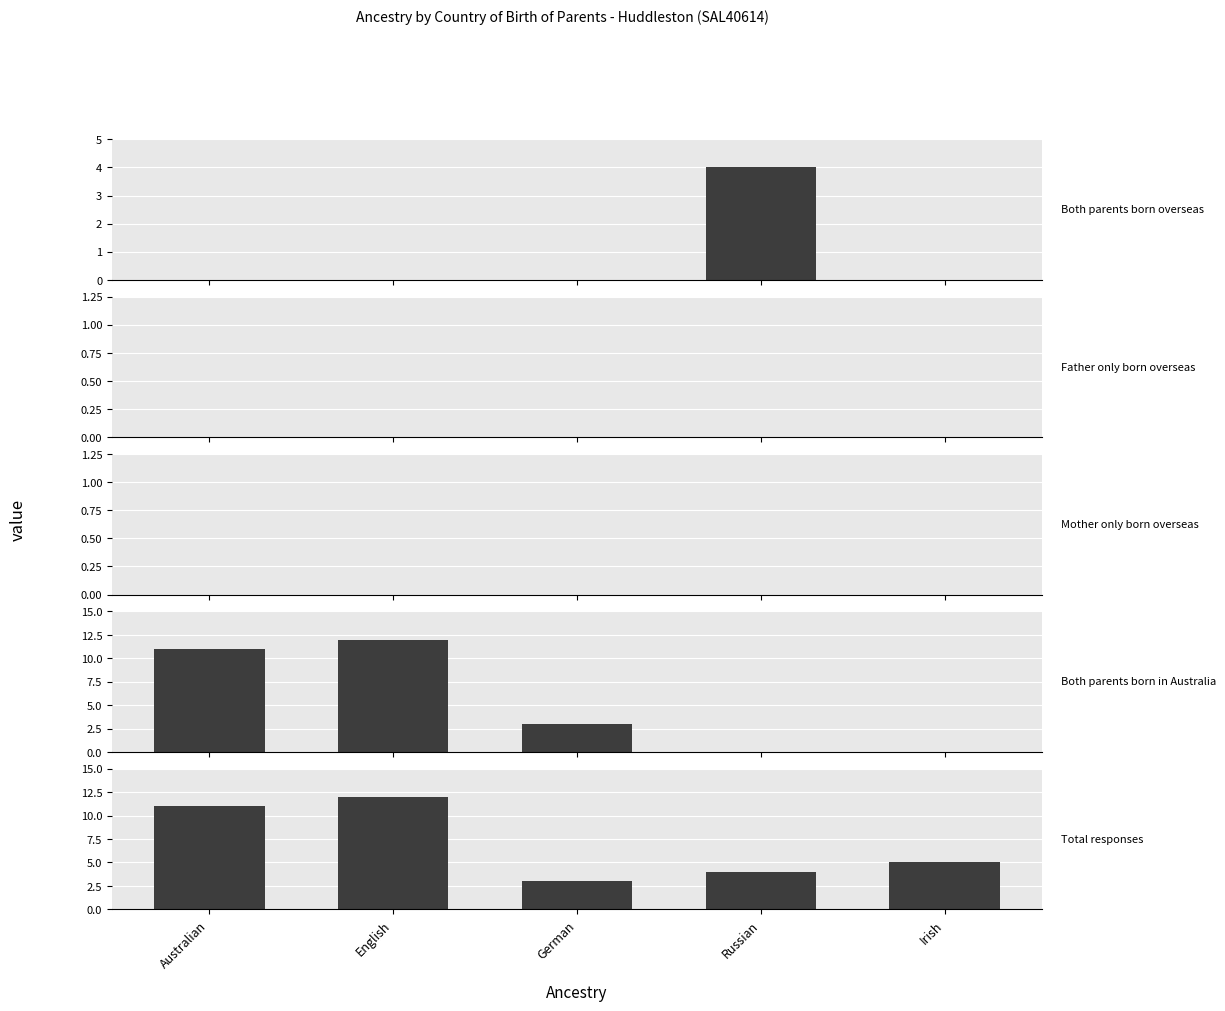

What position from the right is English?

4